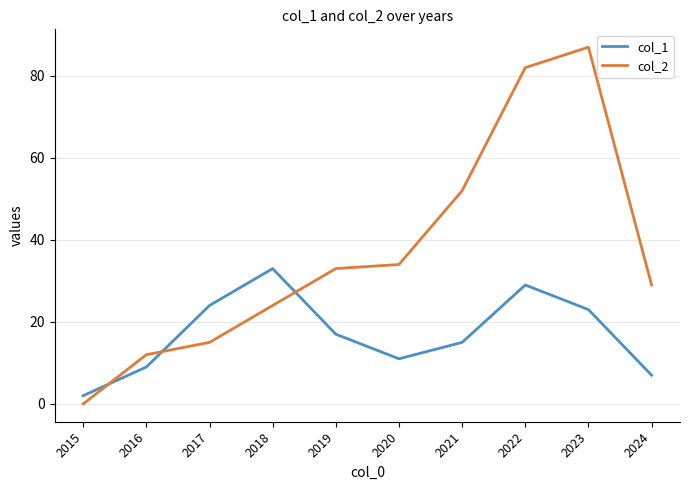

Is it true that col_2 equals 48 at 2024?

False